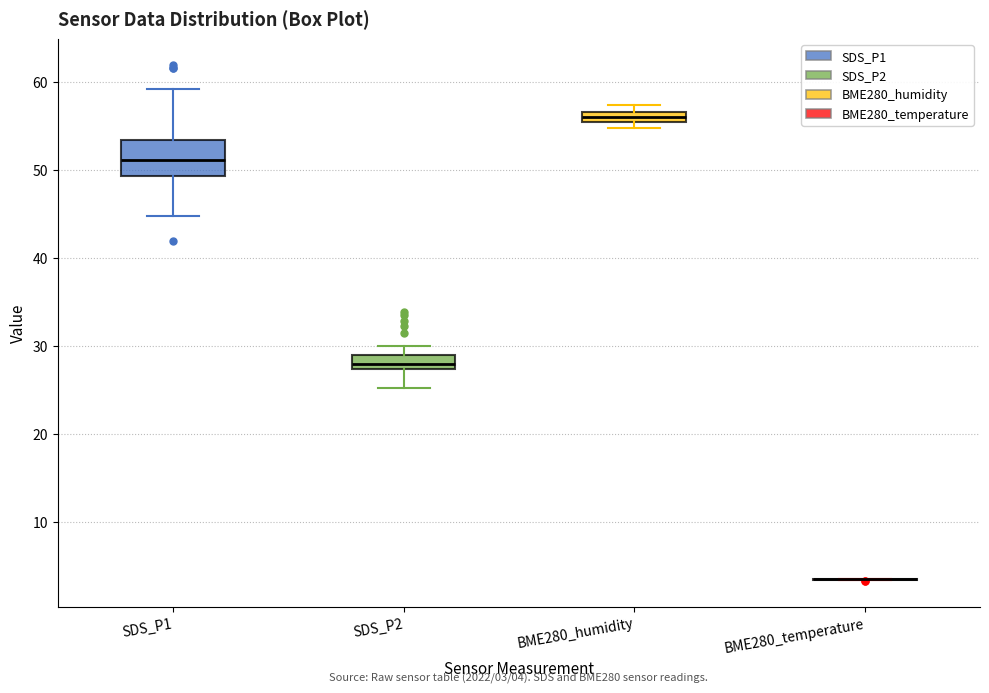

Comparing the boxes themselves (not the whiskers), which one is the tallest?

SDS_P1